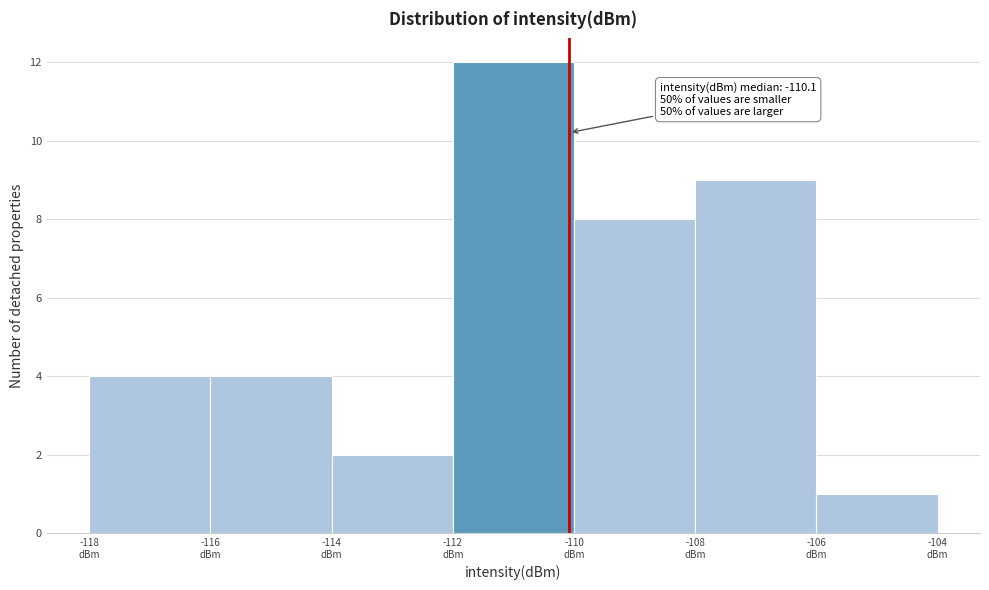

Which range on the x-axis has the tallest bar?

-112 to -110